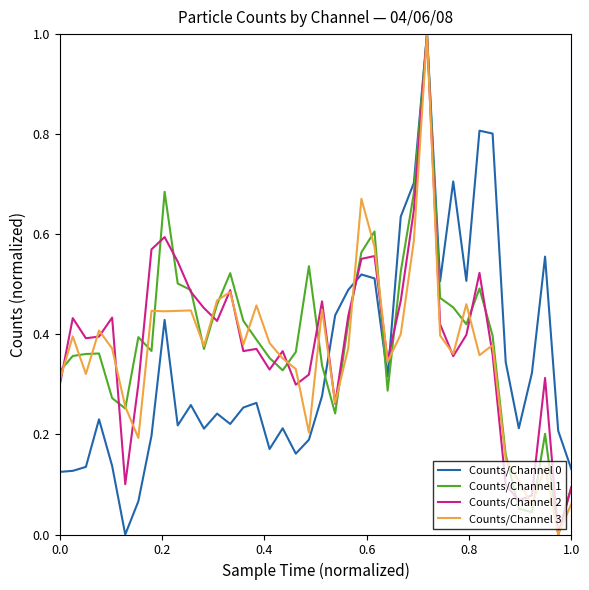

What is the highest value of the Counts/Channel 1 series?

1.0